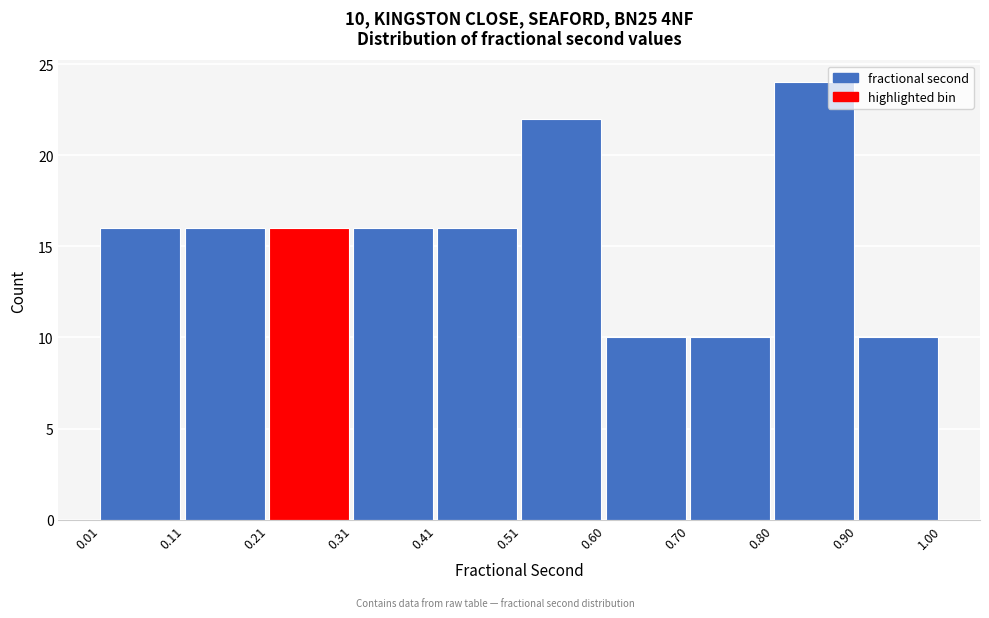

Which range on the x-axis has the tallest bar?

0.80 to 0.90